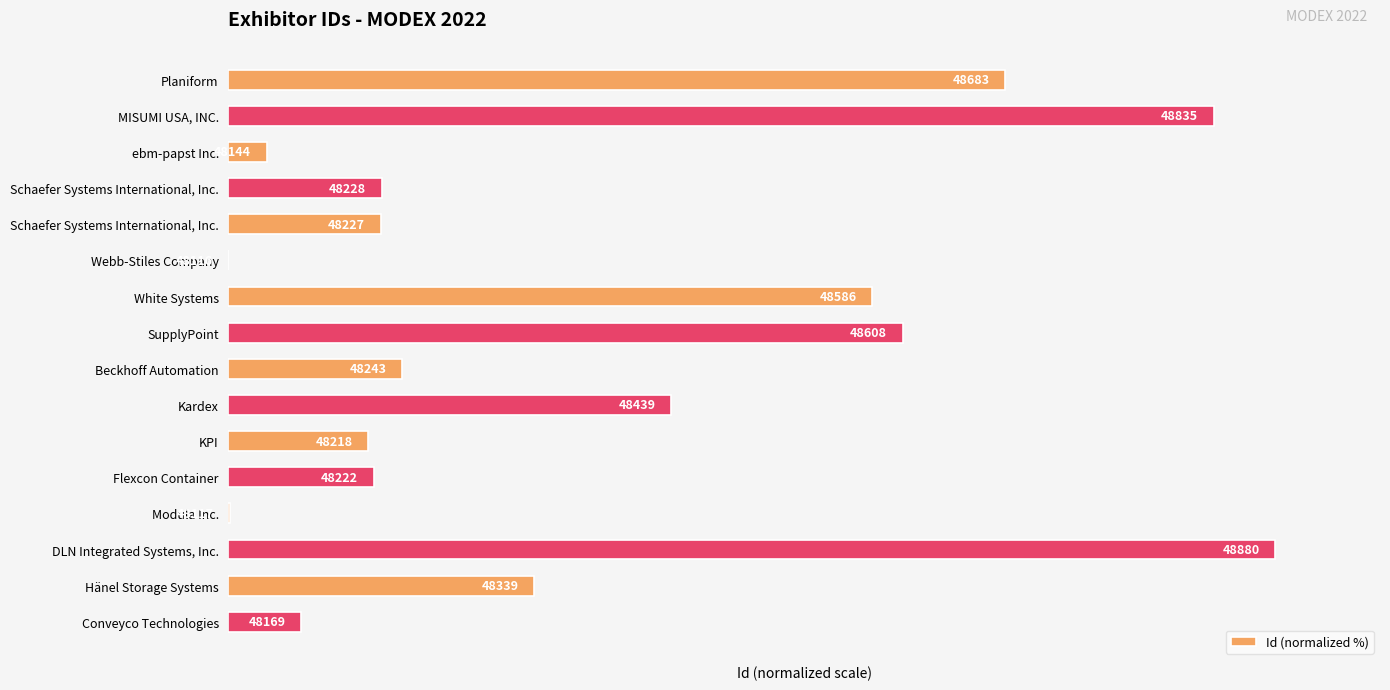

Are the bars horizontal?

Yes